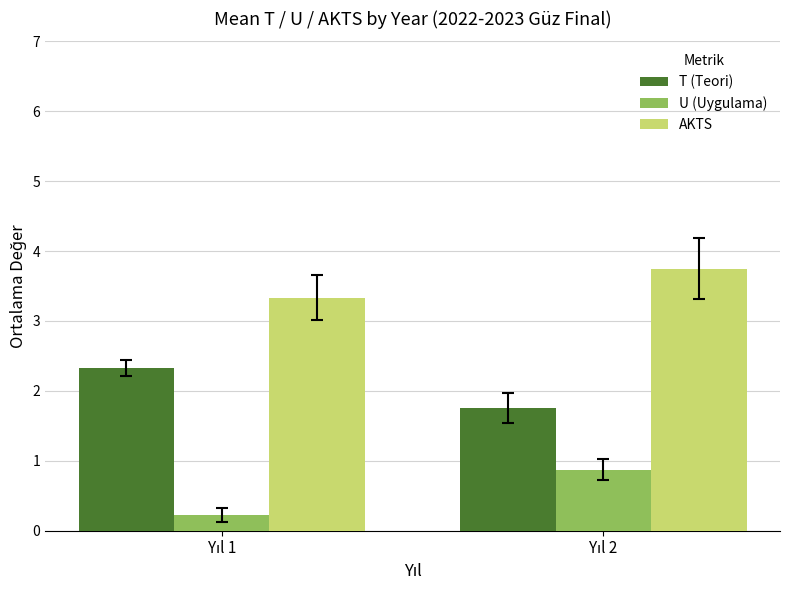

Reading left to right, extract all data points from this chart.

T (Teori): 2.3	1.8
U (Uygulama): 0.2	0.9
AKTS: 3.3	3.8